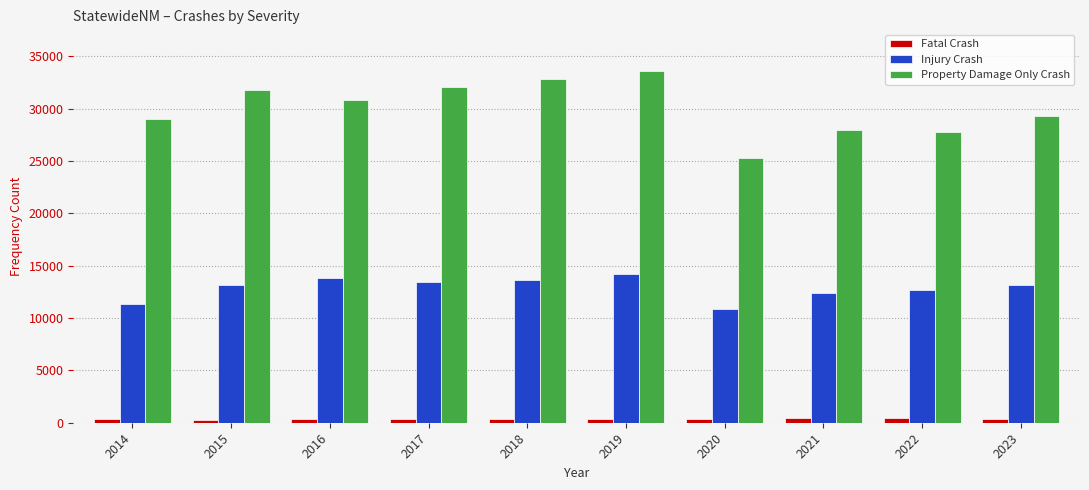

The Property Damage Only Crash series shows 25280 at 2020. True or false?

True